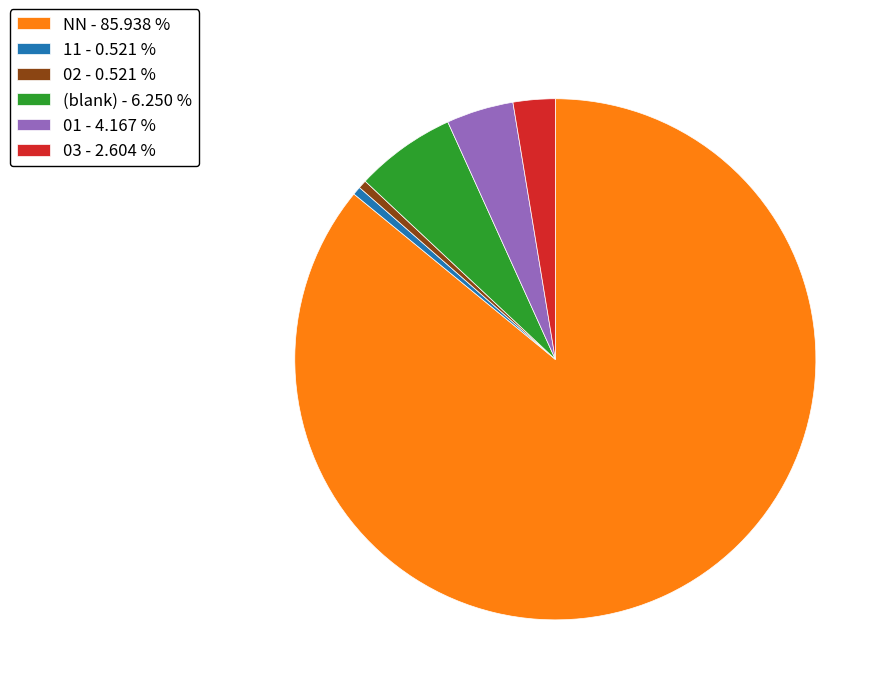

What is the largest slice in the pie chart?

NN - 85.938 %